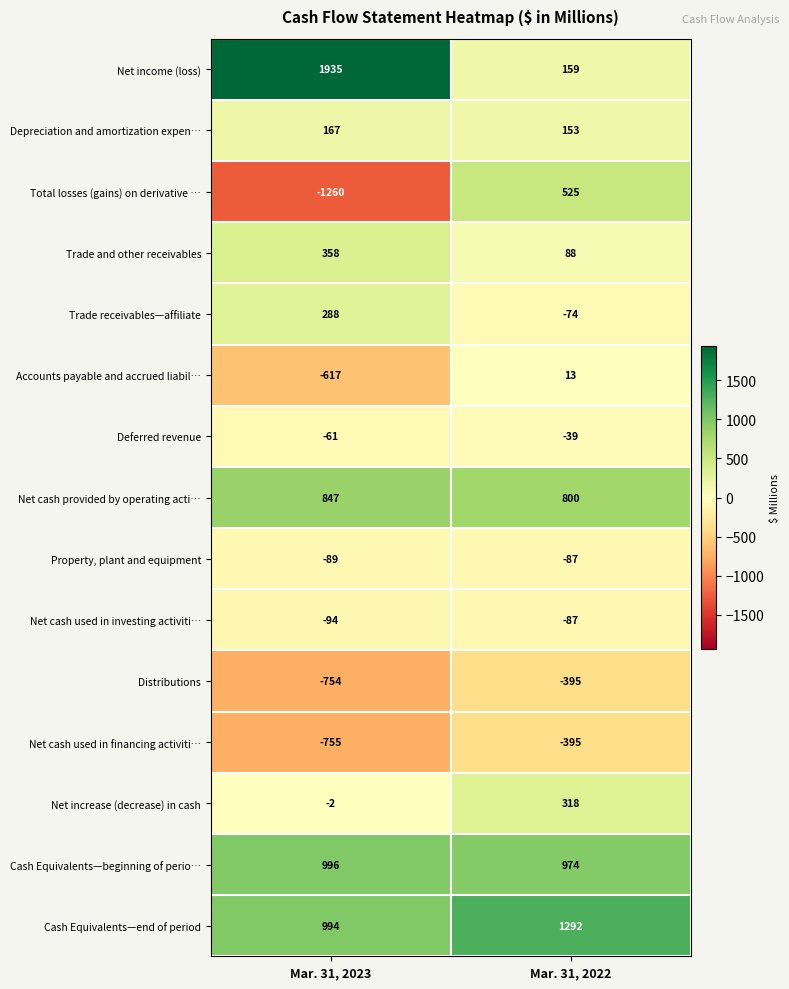

Which label corresponds to the smallest value in the chart?

Mar. 31, 2023